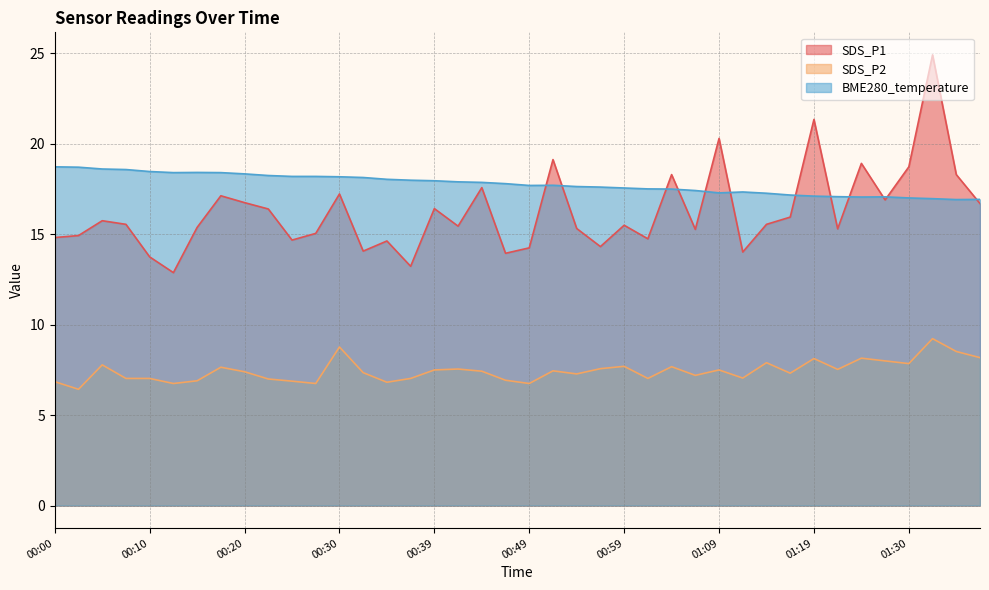

At how many categories does at least one series exceed 22?

1